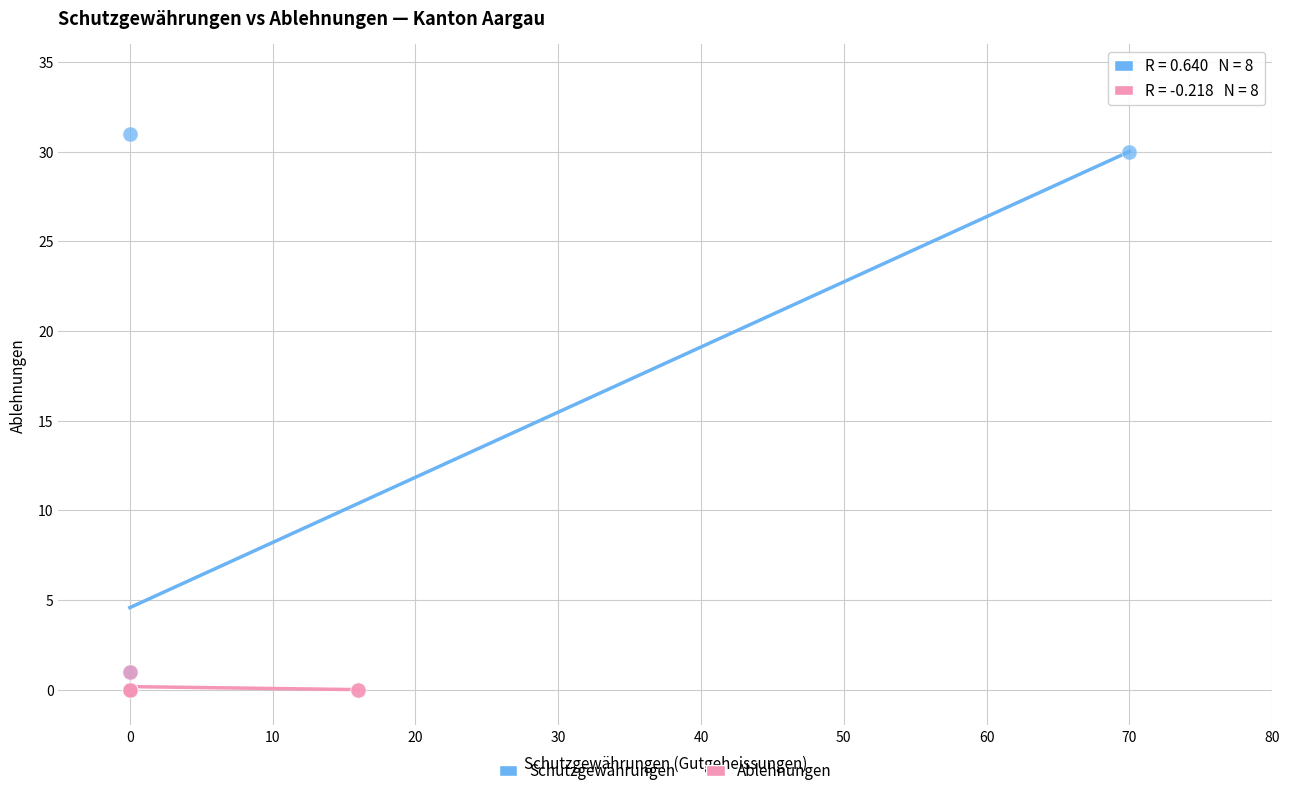

Which series has the largest Y range (max minus min)?

Schutzgewährungen